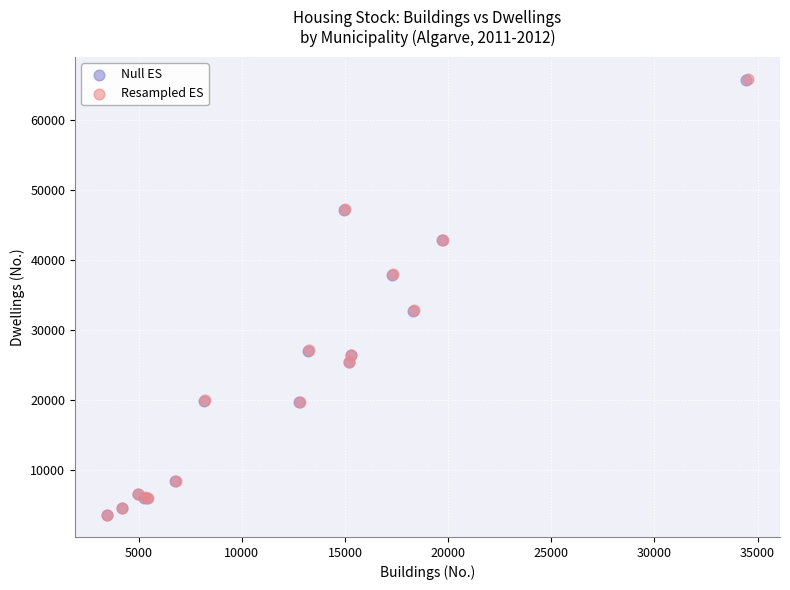

What are all the series names shown in the legend?

Null ES, Resampled ES